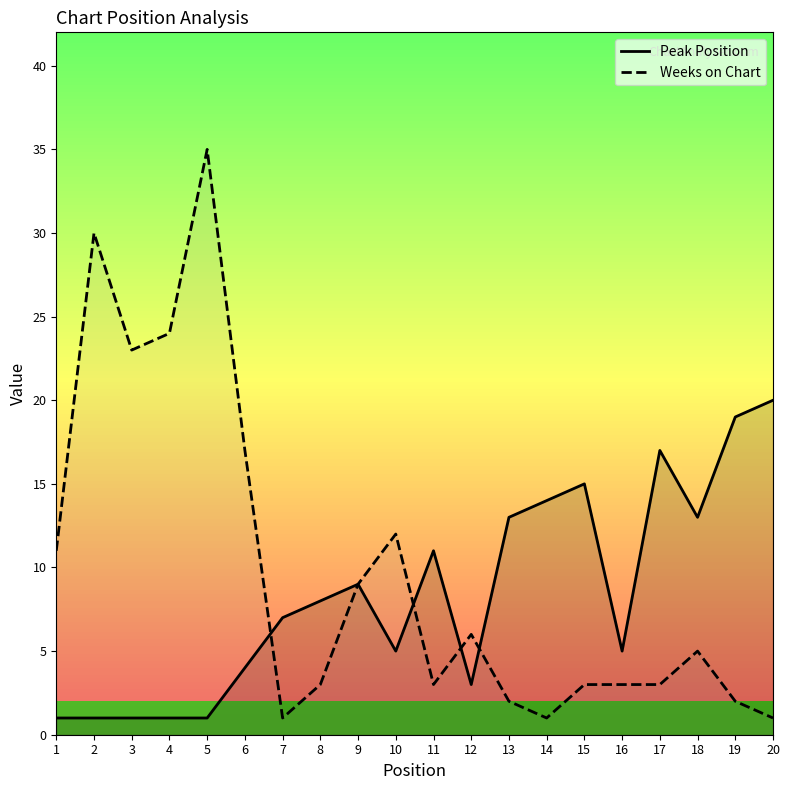

What is the total value across all series at 2?

31